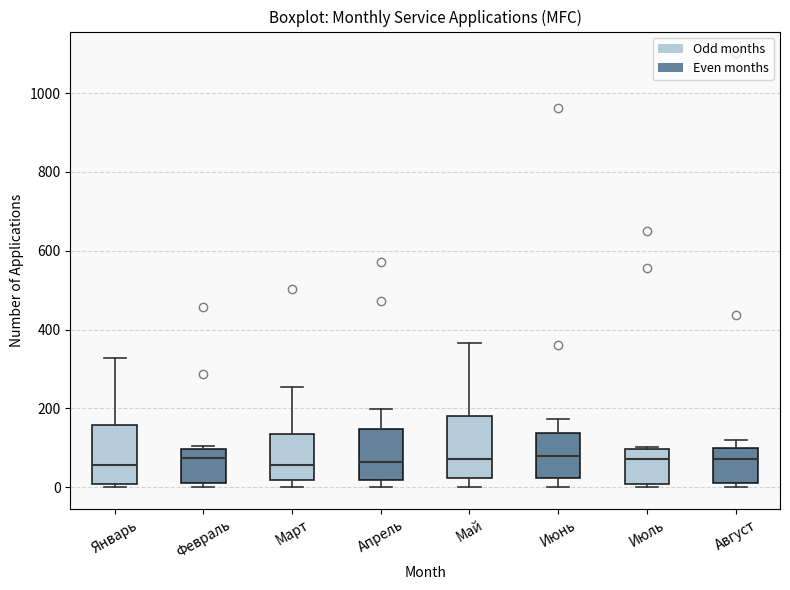

Reading left to right, read every box against the y-axis: the position of its median line, the range the box covers, and the ends of its whiskers. The values are not printed on the chart, so give them approximately, as read against the axis.

Январь: median 60, box 0 to 160, whiskers 0 (just below the box's lower edge) to 320
Февраль: median 80, box 20 to 100, whiskers 0 to 100 (just above the box's upper edge)
Март: median 60, box 20 to 140, whiskers 0 to 260
Апрель: median 60, box 20 to 140, whiskers 0 to 200
Май: median 80, box 20 to 180, whiskers 0 to 360
Июнь: median 80, box 20 to 140, whiskers 0 to 180
Июль: median 80, box 0 to 100, whiskers 0 (just below the box's lower edge) to 100 (just above the box's upper edge)
Август: median 80, box 20 to 100, whiskers 0 to 120